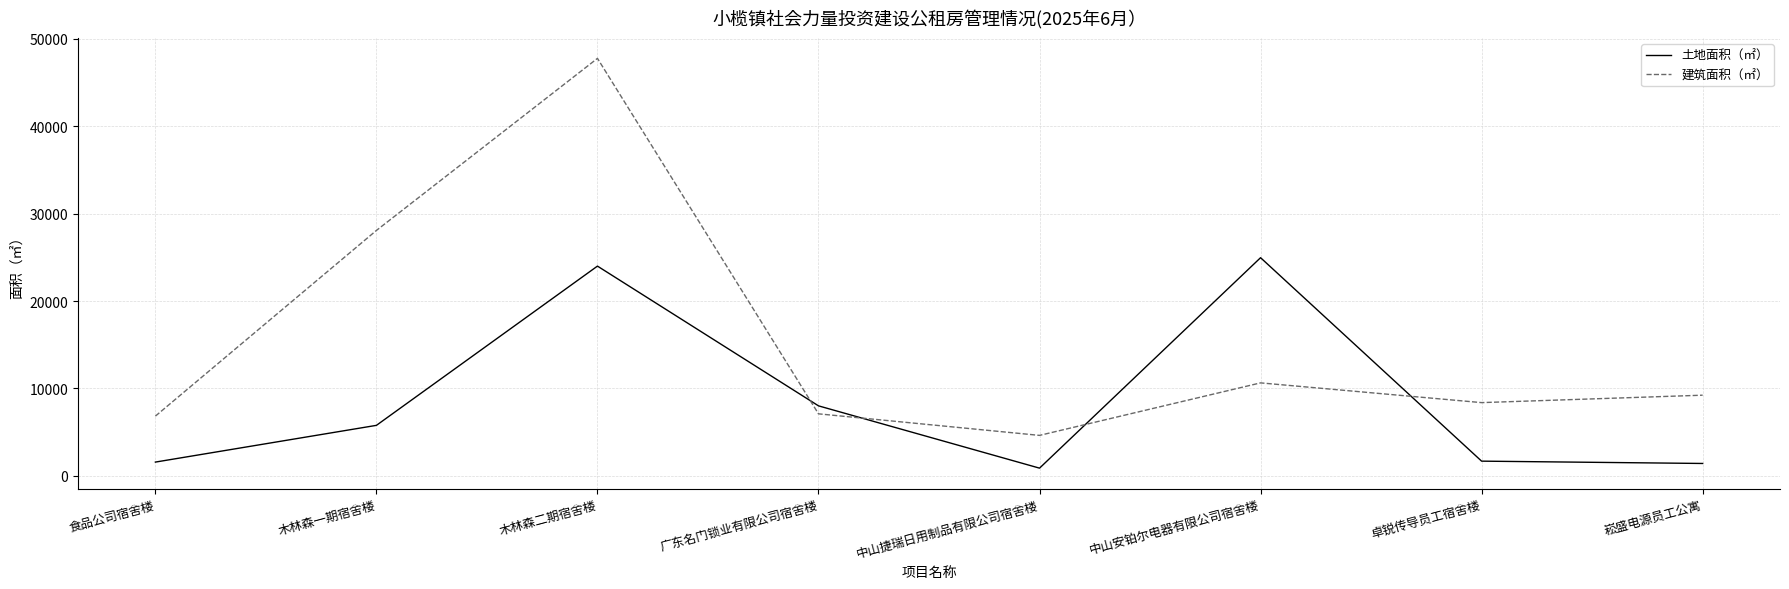

Does the chart display data point markers on the line(s)?

No